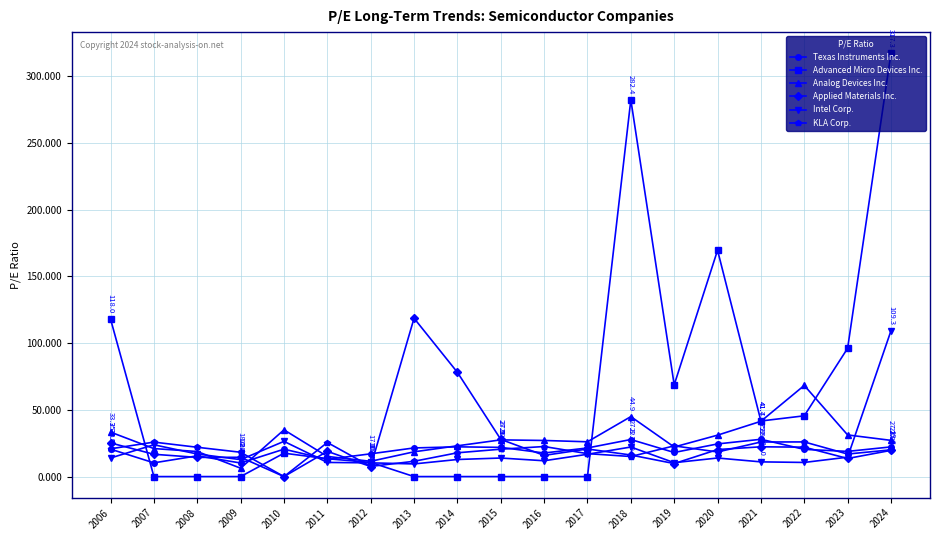

How many lines are shown in the chart?

6